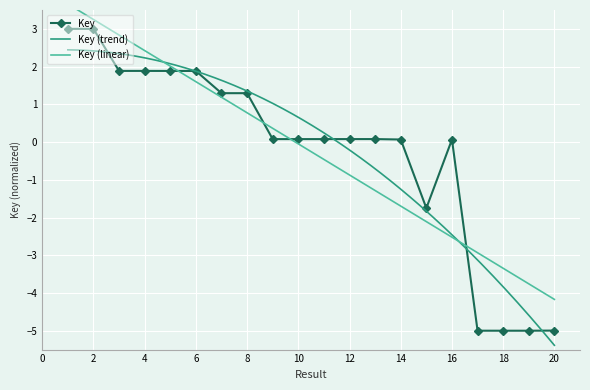

What is the value of the 15th point from the left?

-1.8